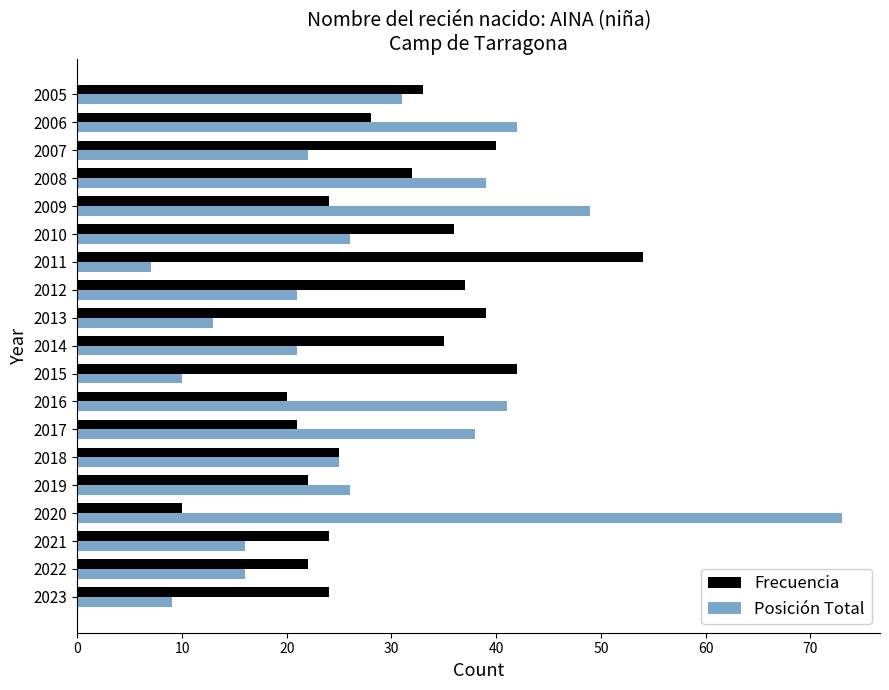

What is the sum of all Frecuencia values?

568